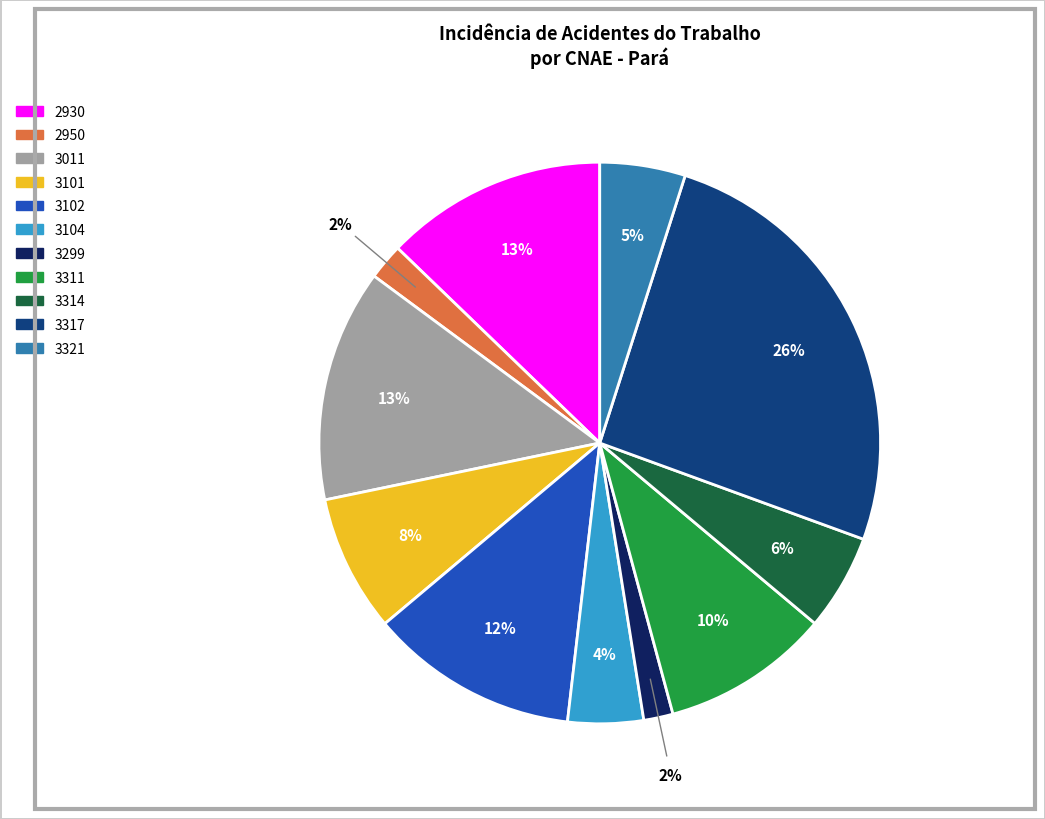

Is it true that 3104 is 4% of the pie?

True